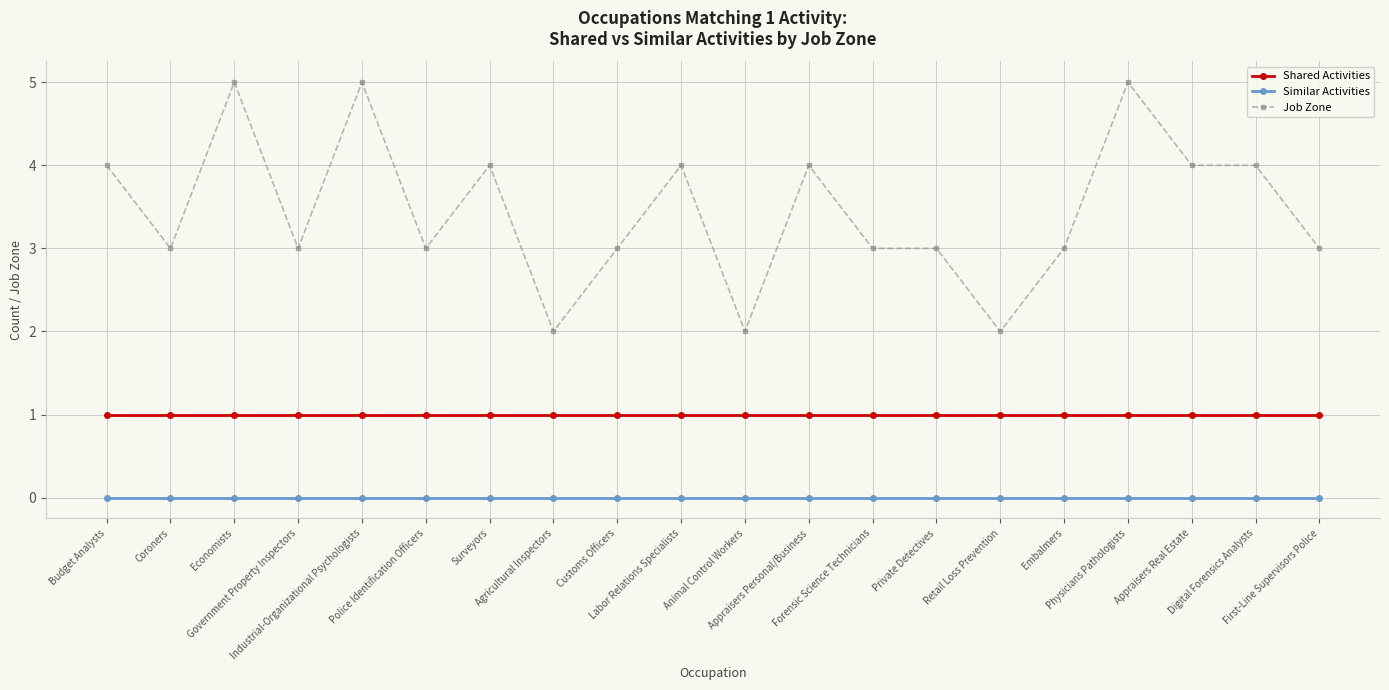

Which series has the widest spread of values?

Job Zone